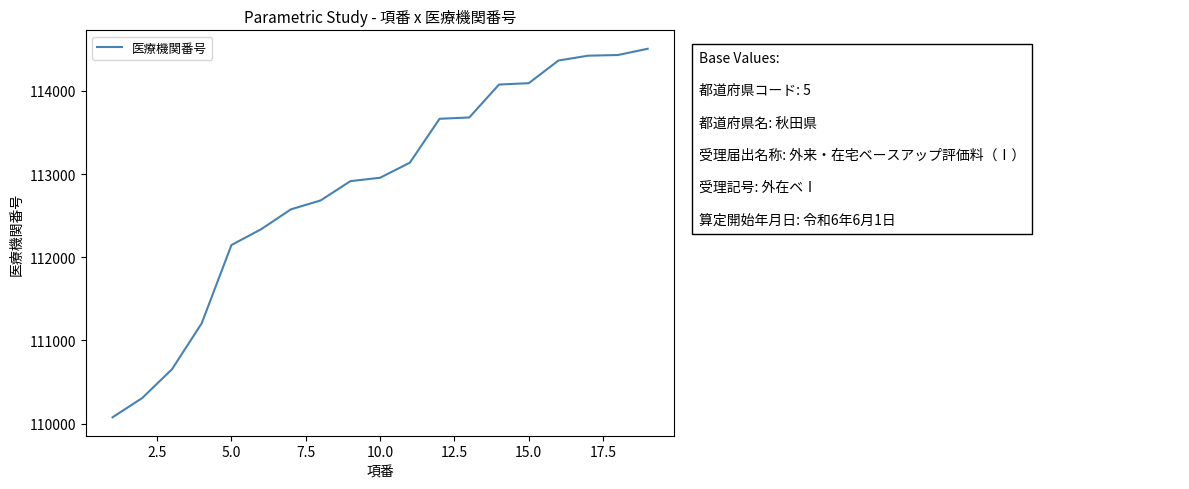

What is the difference between the maximum and minimum values?

4432